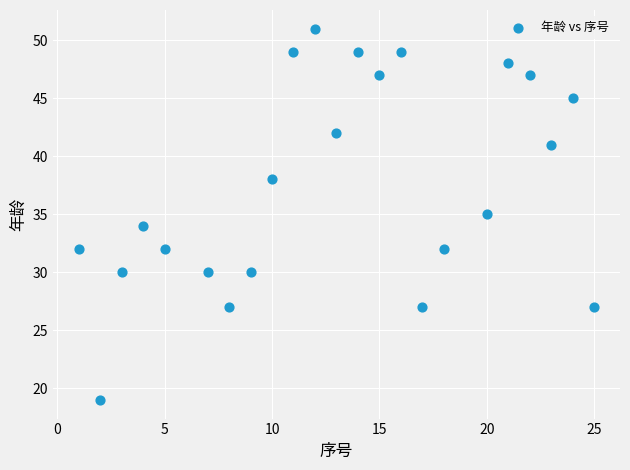

What is the range of X values (max minus min)?

24